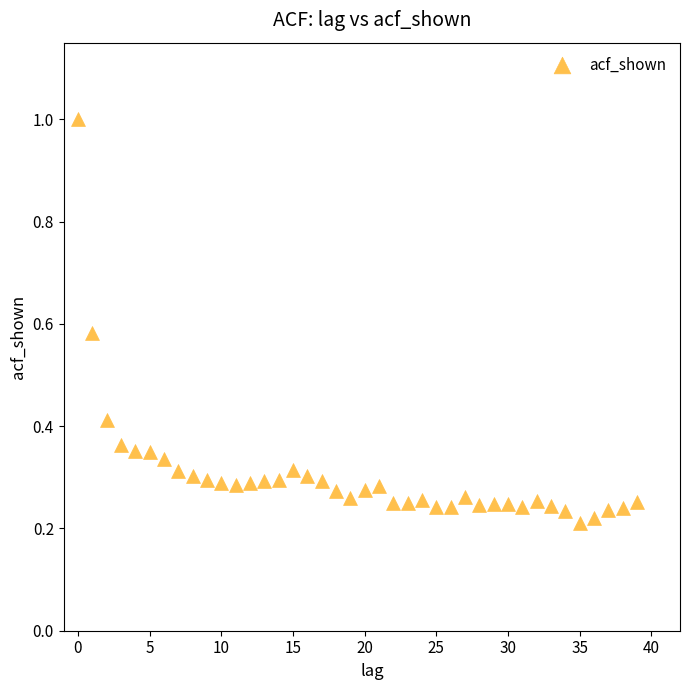

What is the range of Y values (max minus min)?

0.8